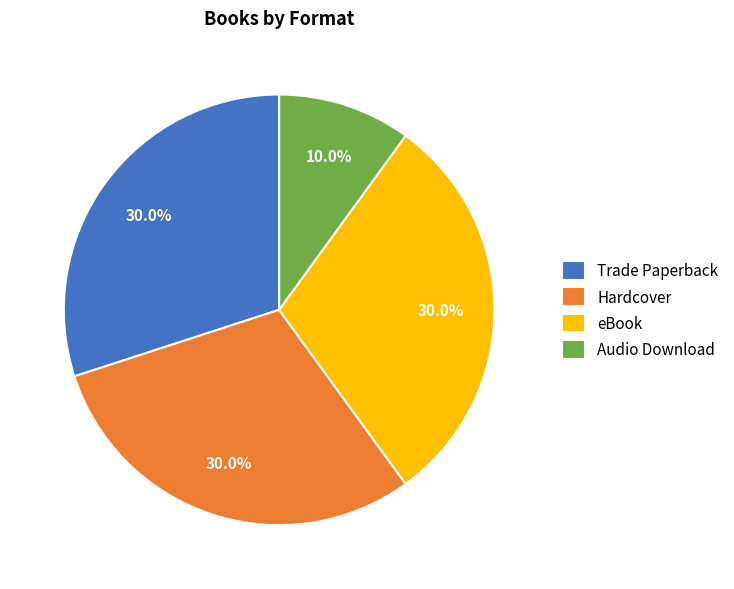

To the nearest percent, what is the difference between the largest and smallest slice percentages?

20%